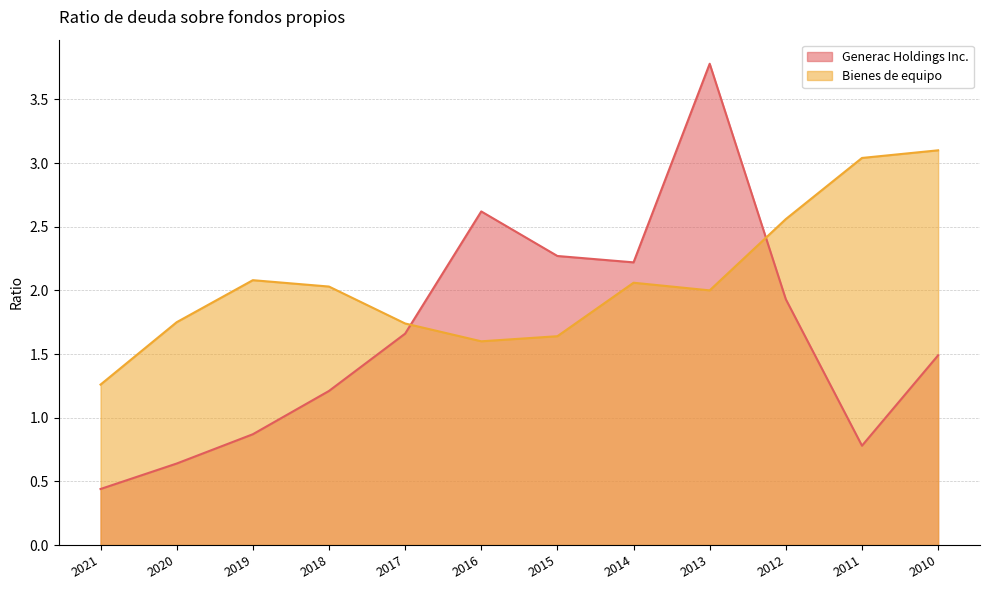

In Bienes de equipo, how many points are lower than both neighbors (excluding endpoints)?

2